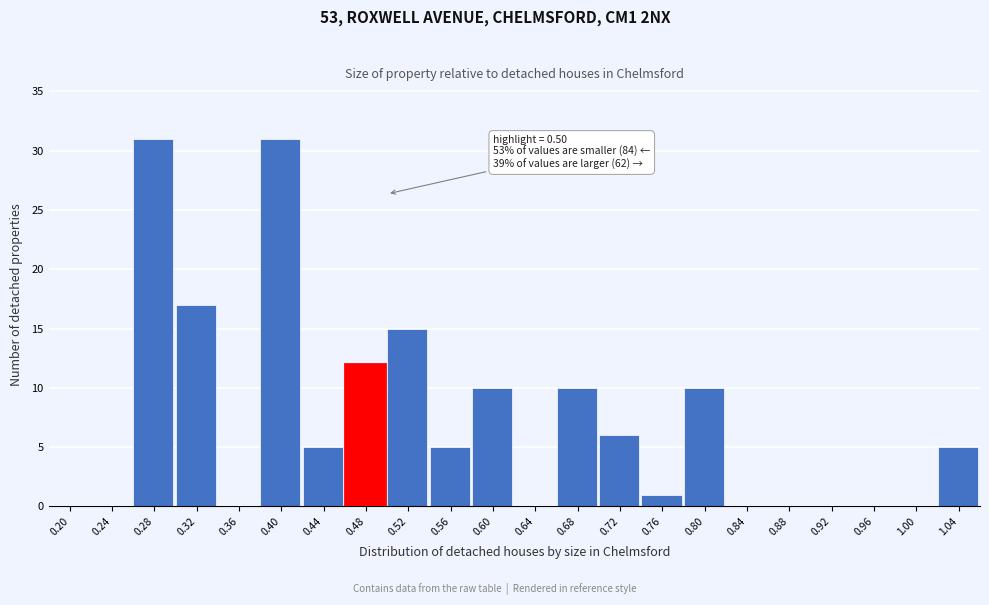

Reading left to right, extract all data points from this chart.

0.20=0	0.24=0	0.28=31	0.32=17	0.36=0	0.40=31	0.44=5	0.48=12	0.52=15	0.56=5	0.60=10	0.64=0	0.68=10	0.72=6	0.76=1	0.80=10	0.84=0	0.88=0	0.92=0	0.96=0	1.00=0	1.04=5